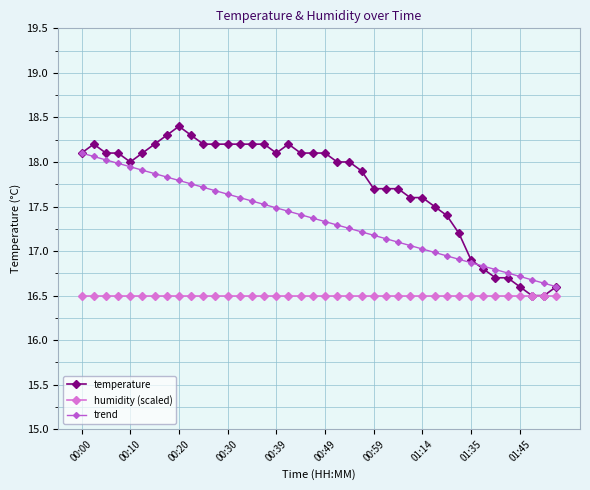

List the series in order of their peak value, lowest first.

humidity (scaled), trend, temperature